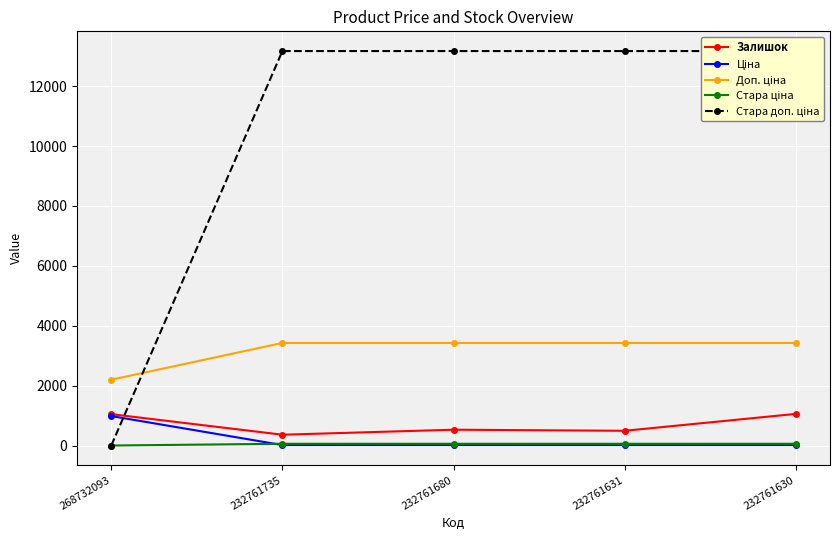

Which has a higher value, 232761631 or 232761680?

232761680